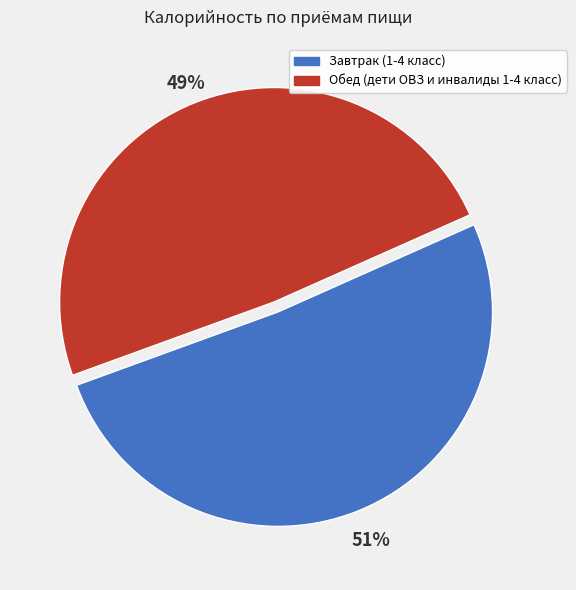

The Обед (дети ОВЗ и инвалиды 1-4 класс) slice represents 58% of the pie. True or false?

False